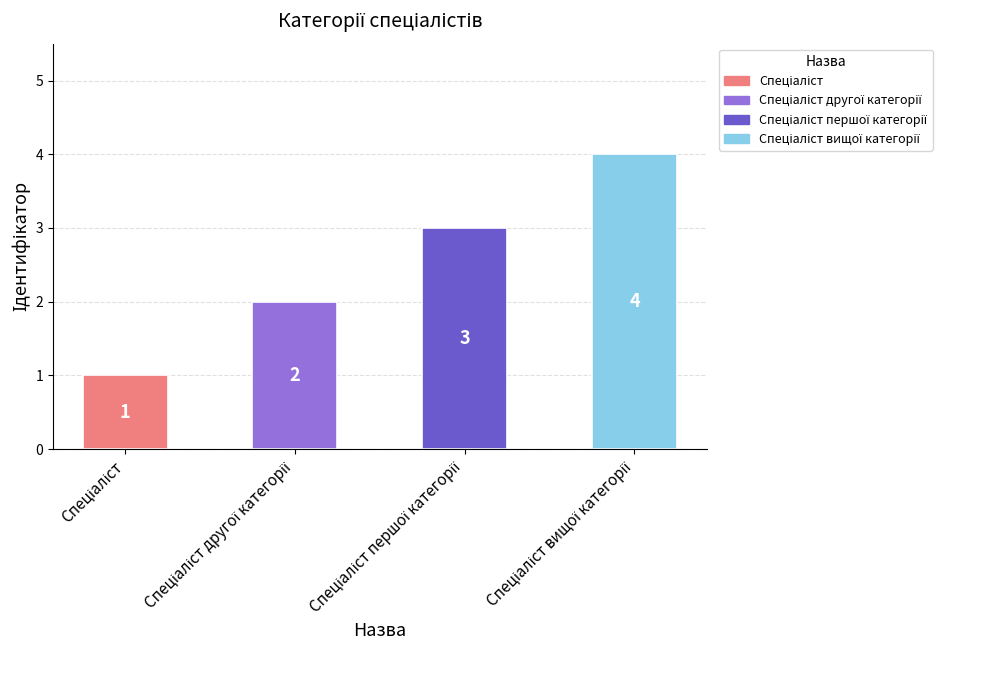

How many data points are less than 3?

2